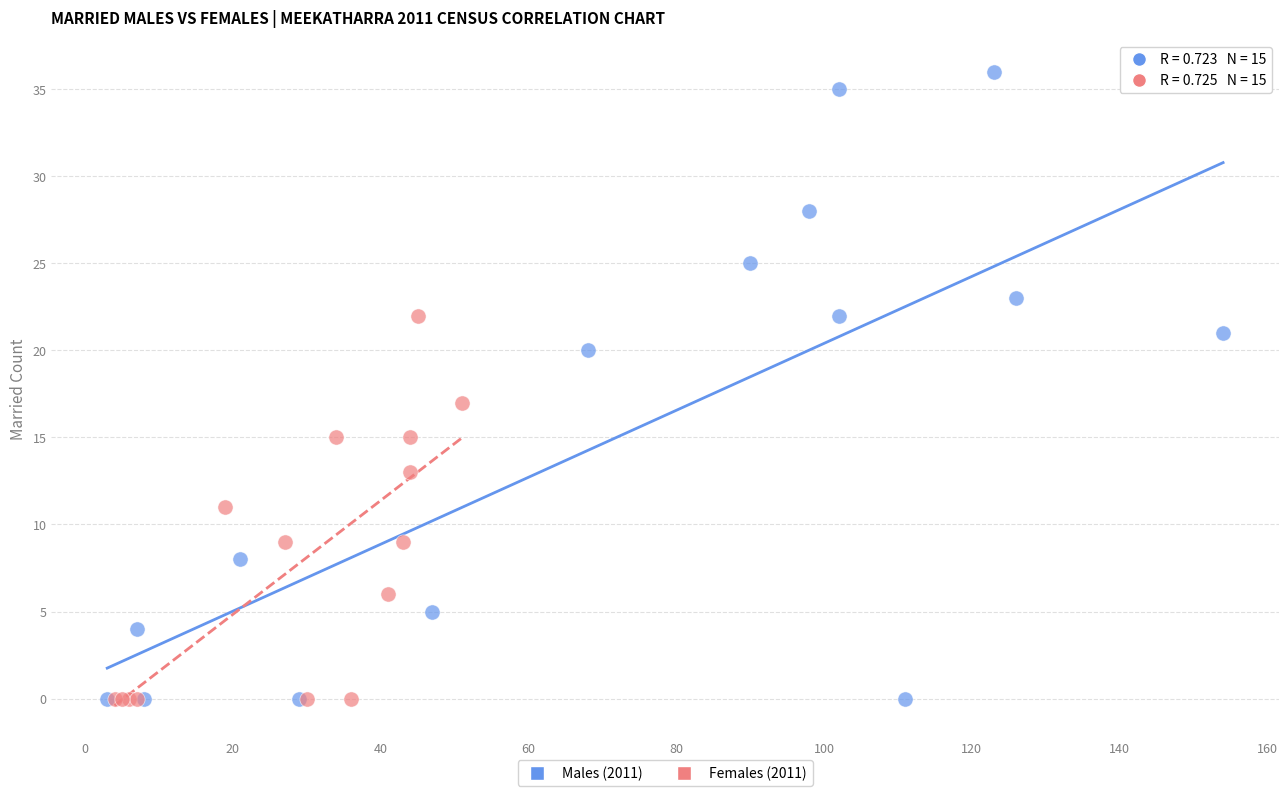

What are all the series names shown in the legend?

Males (2011), Females (2011)